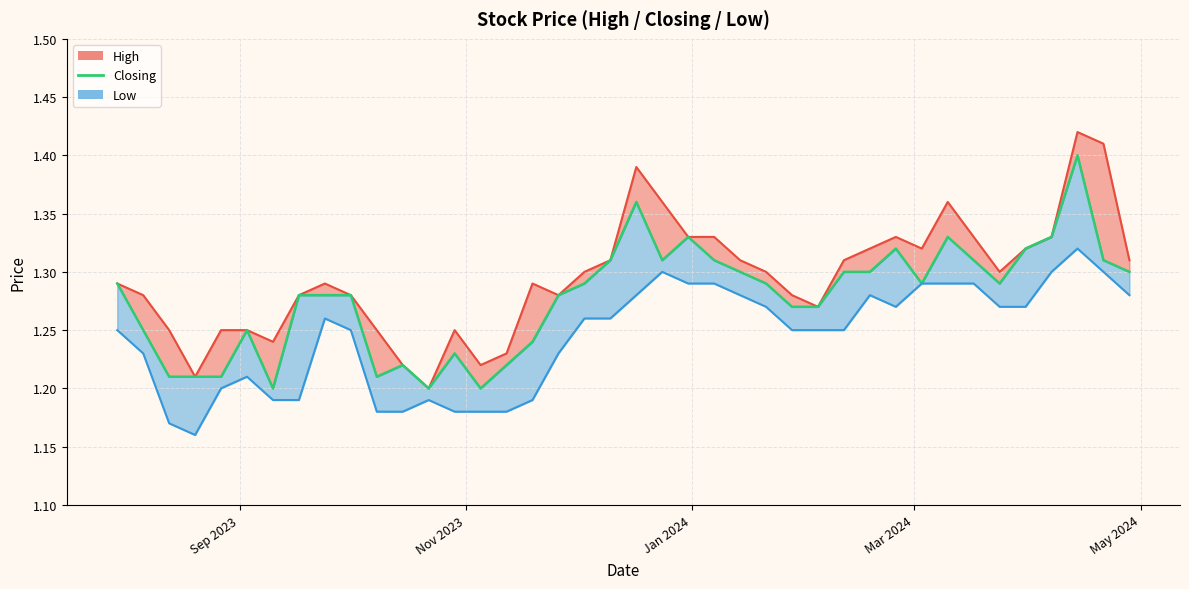

How many interior local valleys does the High_line series have?

8